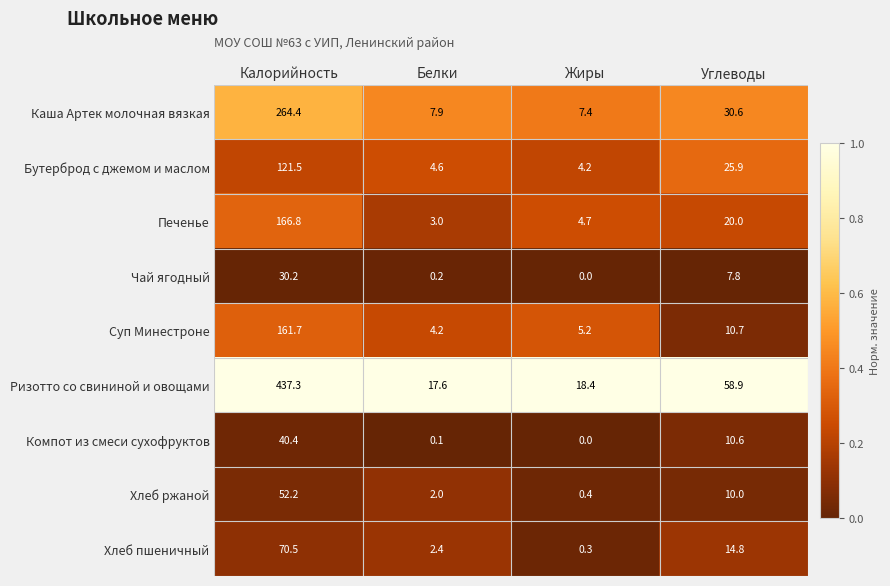

Between Белки and Жиры, which series saw the biggest shift?

Хлеб пшеничный